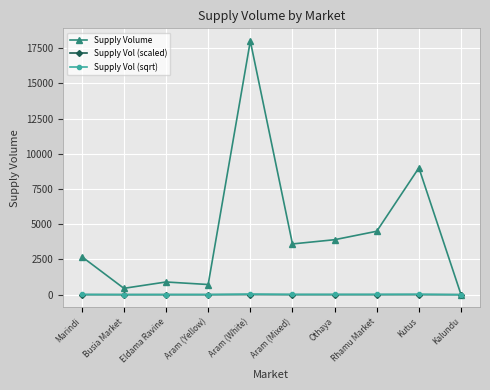

Rank the categories by Supply Volume value from lowest to highest.

Kalundu, Busia Market, Aram (Yellow), Eldama Ravine, Marindi, Aram (Mixed), Othaya, Rhamu Market, Kutus, Aram (White)